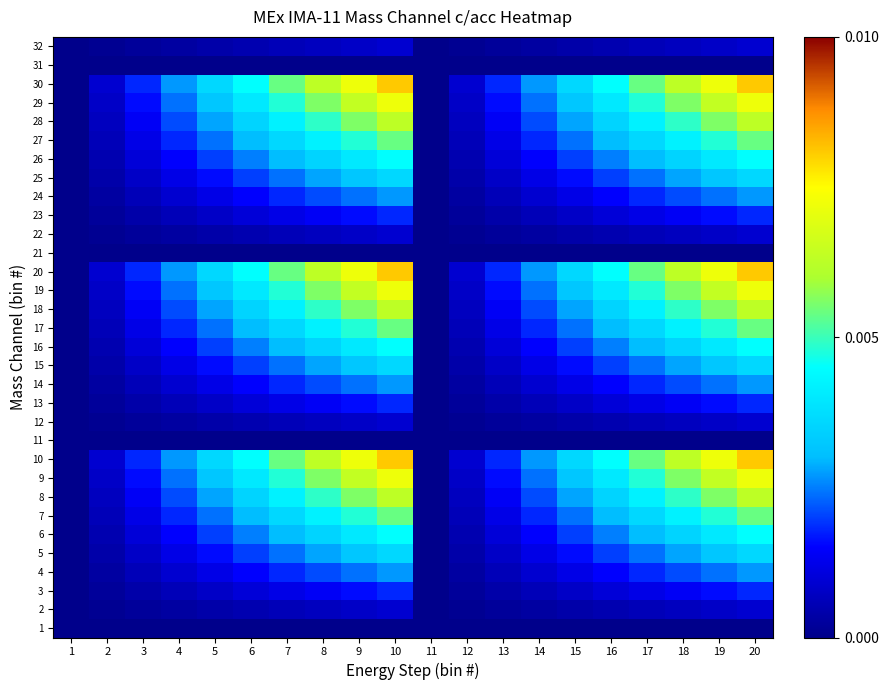

Reading right to left, what are all the values shown in this chart?

1: 20=0.0	19=0.0	18=0.0	17=0.0	16=0.0	15=0.0	14=0.0	13=0.0	12=0.0	11=0.0	10=0.0	9=0.0	8=0.0	7=0.0	6=0.0	5=0.0	4=0.0	3=0.0	2=0.0	1=0.0
2: 20=0.0	19=0.0	18=0.0	17=0.0	16=0.0	15=0.0	14=0.0	13=0.0	12=0.0	11=0.0	10=0.0	9=0.0	8=0.0	7=0.0	6=0.0	5=0.0	4=0.0	3=0.0	2=0.0	1=0.0
3: 20=0.0	19=0.0	18=0.0	17=0.0	16=0.0	15=0.0	14=0.0	13=0.0	12=0.0	11=0.0	10=0.0	9=0.0	8=0.0	7=0.0	6=0.0	5=0.0	4=0.0	3=0.0	2=0.0	1=0.0
4: 20=0.0	19=0.0	18=0.0	17=0.0	16=0.0	15=0.0	14=0.0	13=0.0	12=0.0	11=0.0	10=0.0	9=0.0	8=0.0	7=0.0	6=0.0	5=0.0	4=0.0	3=0.0	2=0.0	1=0.0
5: 20=0.0	19=0.0	18=0.0	17=0.0	16=0.0	15=0.0	14=0.0	13=0.0	12=0.0	11=0.0	10=0.0	9=0.0	8=0.0	7=0.0	6=0.0	5=0.0	4=0.0	3=0.0	2=0.0	1=0.0
6: 20=0.0	19=0.0	18=0.0	17=0.0	16=0.0	15=0.0	14=0.0	13=0.0	12=0.0	11=0.0	10=0.0	9=0.0	8=0.0	7=0.0	6=0.0	5=0.0	4=0.0	3=0.0	2=0.0	1=0.0
7: 20=0.0	19=0.0	18=0.0	17=0.0	16=0.0	15=0.0	14=0.0	13=0.0	12=0.0	11=0.0	10=0.0	9=0.0	8=0.0	7=0.0	6=0.0	5=0.0	4=0.0	3=0.0	2=0.0	1=0.0
8: 20=0.0	19=0.0	18=0.0	17=0.0	16=0.0	15=0.0	14=0.0	13=0.0	12=0.0	11=0.0	10=0.0	9=0.0	8=0.0	7=0.0	6=0.0	5=0.0	4=0.0	3=0.0	2=0.0	1=0.0
9: 20=0.0	19=0.0	18=0.0	17=0.0	16=0.0	15=0.0	14=0.0	13=0.0	12=0.0	11=0.0	10=0.0	9=0.0	8=0.0	7=0.0	6=0.0	5=0.0	4=0.0	3=0.0	2=0.0	1=0.0
10: 20=0.0	19=0.0	18=0.0	17=0.0	16=0.0	15=0.0	14=0.0	13=0.0	12=0.0	11=0.0	10=0.0	9=0.0	8=0.0	7=0.0	6=0.0	5=0.0	4=0.0	3=0.0	2=0.0	1=0.0
11: 20=0.0	19=0.0	18=0.0	17=0.0	16=0.0	15=0.0	14=0.0	13=0.0	12=0.0	11=0.0	10=0.0	9=0.0	8=0.0	7=0.0	6=0.0	5=0.0	4=0.0	3=0.0	2=0.0	1=0.0
12: 20=0.0	19=0.0	18=0.0	17=0.0	16=0.0	15=0.0	14=0.0	13=0.0	12=0.0	11=0.0	10=0.0	9=0.0	8=0.0	7=0.0	6=0.0	5=0.0	4=0.0	3=0.0	2=0.0	1=0.0
13: 20=0.0	19=0.0	18=0.0	17=0.0	16=0.0	15=0.0	14=0.0	13=0.0	12=0.0	11=0.0	10=0.0	9=0.0	8=0.0	7=0.0	6=0.0	5=0.0	4=0.0	3=0.0	2=0.0	1=0.0
14: 20=0.0	19=0.0	18=0.0	17=0.0	16=0.0	15=0.0	14=0.0	13=0.0	12=0.0	11=0.0	10=0.0	9=0.0	8=0.0	7=0.0	6=0.0	5=0.0	4=0.0	3=0.0	2=0.0	1=0.0
15: 20=0.0	19=0.0	18=0.0	17=0.0	16=0.0	15=0.0	14=0.0	13=0.0	12=0.0	11=0.0	10=0.0	9=0.0	8=0.0	7=0.0	6=0.0	5=0.0	4=0.0	3=0.0	2=0.0	1=0.0
16: 20=0.0	19=0.0	18=0.0	17=0.0	16=0.0	15=0.0	14=0.0	13=0.0	12=0.0	11=0.0	10=0.0	9=0.0	8=0.0	7=0.0	6=0.0	5=0.0	4=0.0	3=0.0	2=0.0	1=0.0
17: 20=0.0	19=0.0	18=0.0	17=0.0	16=0.0	15=0.0	14=0.0	13=0.0	12=0.0	11=0.0	10=0.0	9=0.0	8=0.0	7=0.0	6=0.0	5=0.0	4=0.0	3=0.0	2=0.0	1=0.0
18: 20=0.0	19=0.0	18=0.0	17=0.0	16=0.0	15=0.0	14=0.0	13=0.0	12=0.0	11=0.0	10=0.0	9=0.0	8=0.0	7=0.0	6=0.0	5=0.0	4=0.0	3=0.0	2=0.0	1=0.0
19: 20=0.0	19=0.0	18=0.0	17=0.0	16=0.0	15=0.0	14=0.0	13=0.0	12=0.0	11=0.0	10=0.0	9=0.0	8=0.0	7=0.0	6=0.0	5=0.0	4=0.0	3=0.0	2=0.0	1=0.0
20: 20=0.0	19=0.0	18=0.0	17=0.0	16=0.0	15=0.0	14=0.0	13=0.0	12=0.0	11=0.0	10=0.0	9=0.0	8=0.0	7=0.0	6=0.0	5=0.0	4=0.0	3=0.0	2=0.0	1=0.0
21: 20=0.0	19=0.0	18=0.0	17=0.0	16=0.0	15=0.0	14=0.0	13=0.0	12=0.0	11=0.0	10=0.0	9=0.0	8=0.0	7=0.0	6=0.0	5=0.0	4=0.0	3=0.0	2=0.0	1=0.0
22: 20=0.0	19=0.0	18=0.0	17=0.0	16=0.0	15=0.0	14=0.0	13=0.0	12=0.0	11=0.0	10=0.0	9=0.0	8=0.0	7=0.0	6=0.0	5=0.0	4=0.0	3=0.0	2=0.0	1=0.0
23: 20=0.0	19=0.0	18=0.0	17=0.0	16=0.0	15=0.0	14=0.0	13=0.0	12=0.0	11=0.0	10=0.0	9=0.0	8=0.0	7=0.0	6=0.0	5=0.0	4=0.0	3=0.0	2=0.0	1=0.0
24: 20=0.0	19=0.0	18=0.0	17=0.0	16=0.0	15=0.0	14=0.0	13=0.0	12=0.0	11=0.0	10=0.0	9=0.0	8=0.0	7=0.0	6=0.0	5=0.0	4=0.0	3=0.0	2=0.0	1=0.0
25: 20=0.0	19=0.0	18=0.0	17=0.0	16=0.0	15=0.0	14=0.0	13=0.0	12=0.0	11=0.0	10=0.0	9=0.0	8=0.0	7=0.0	6=0.0	5=0.0	4=0.0	3=0.0	2=0.0	1=0.0
26: 20=0.0	19=0.0	18=0.0	17=0.0	16=0.0	15=0.0	14=0.0	13=0.0	12=0.0	11=0.0	10=0.0	9=0.0	8=0.0	7=0.0	6=0.0	5=0.0	4=0.0	3=0.0	2=0.0	1=0.0
27: 20=0.0	19=0.0	18=0.0	17=0.0	16=0.0	15=0.0	14=0.0	13=0.0	12=0.0	11=0.0	10=0.0	9=0.0	8=0.0	7=0.0	6=0.0	5=0.0	4=0.0	3=0.0	2=0.0	1=0.0
28: 20=0.0	19=0.0	18=0.0	17=0.0	16=0.0	15=0.0	14=0.0	13=0.0	12=0.0	11=0.0	10=0.0	9=0.0	8=0.0	7=0.0	6=0.0	5=0.0	4=0.0	3=0.0	2=0.0	1=0.0
29: 20=0.0	19=0.0	18=0.0	17=0.0	16=0.0	15=0.0	14=0.0	13=0.0	12=0.0	11=0.0	10=0.0	9=0.0	8=0.0	7=0.0	6=0.0	5=0.0	4=0.0	3=0.0	2=0.0	1=0.0
30: 20=0.0	19=0.0	18=0.0	17=0.0	16=0.0	15=0.0	14=0.0	13=0.0	12=0.0	11=0.0	10=0.0	9=0.0	8=0.0	7=0.0	6=0.0	5=0.0	4=0.0	3=0.0	2=0.0	1=0.0
31: 20=0.0	19=0.0	18=0.0	17=0.0	16=0.0	15=0.0	14=0.0	13=0.0	12=0.0	11=0.0	10=0.0	9=0.0	8=0.0	7=0.0	6=0.0	5=0.0	4=0.0	3=0.0	2=0.0	1=0.0
32: 20=0.0	19=0.0	18=0.0	17=0.0	16=0.0	15=0.0	14=0.0	13=0.0	12=0.0	11=0.0	10=0.0	9=0.0	8=0.0	7=0.0	6=0.0	5=0.0	4=0.0	3=0.0	2=0.0	1=0.0